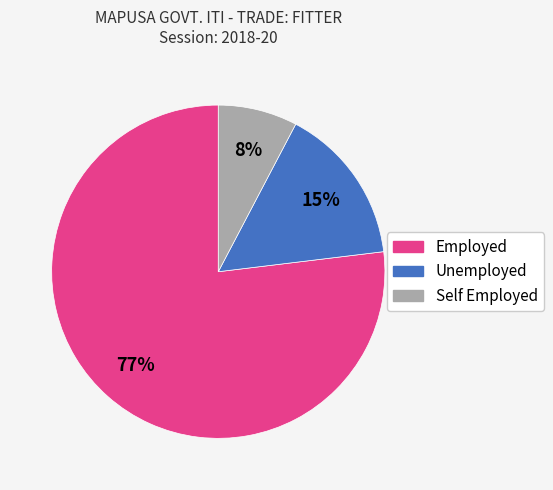

Which slice is the smallest?

Self Employed